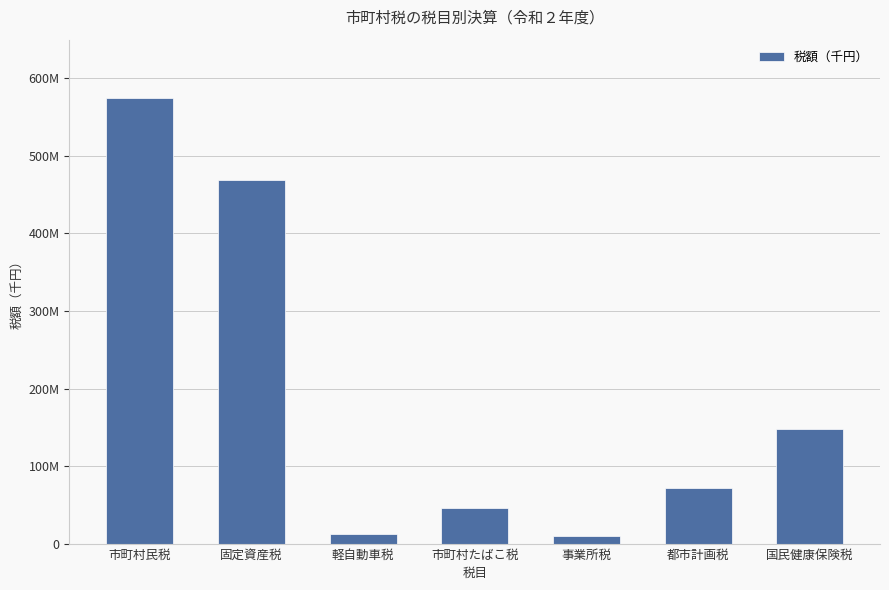

Reading left to right, transcribe all the data shown in this chart.

市町村民税=574164770	固定資産税=469017091	軽自動車税=12873898	市町村たばこ税=45297914	事業所税=9213039	都市計画税=71882608	国民健康保険税=148078078